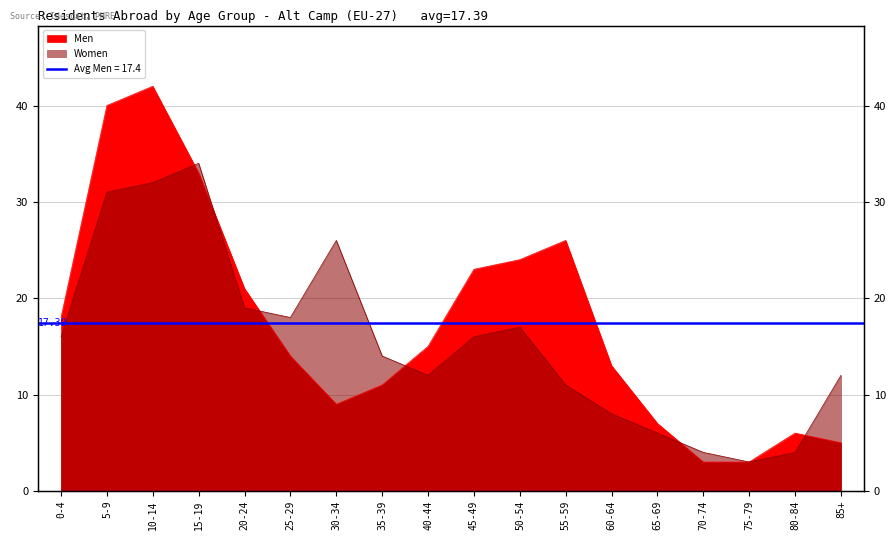

Which has a higher value, 45-49 or 75-79?

45-49